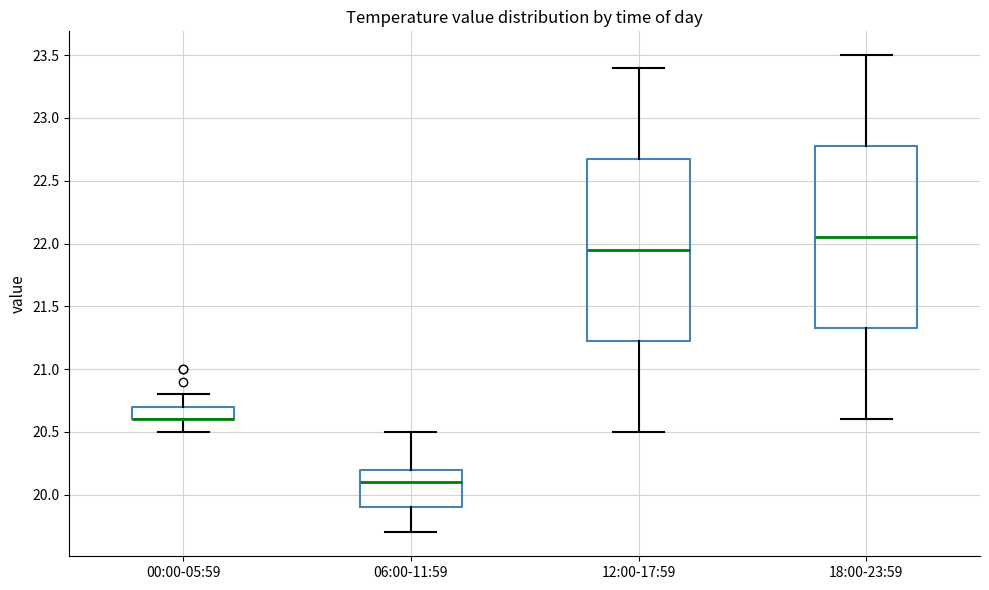

Reading left to right, read every box against the y-axis: the position of its median line, the range the box covers, and the ends of its whiskers. The values are not printed on the chart, so give them approximately, as read against the axis.

00:00-05:59: median 20.60 (drawn on the box's lower edge), box 20.60 to 20.70, whiskers 20.50 to 20.80
06:00-11:59: median 20.10, box 19.90 to 20.20, whiskers 19.70 to 20.50
12:00-17:59: median 21.95, box 21.25 to 22.70, whiskers 20.50 to 23.40
18:00-23:59: median 22.05, box 21.35 to 22.80, whiskers 20.60 to 23.50